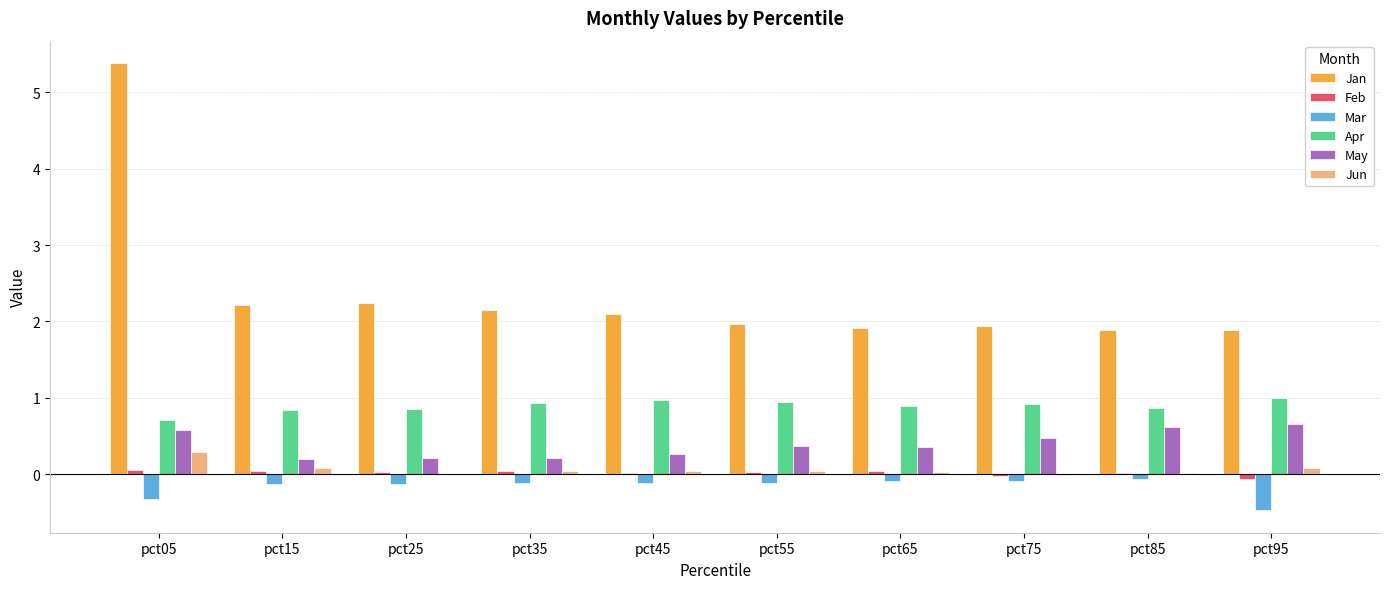

What is the difference between the May values at pct35 and pct95?

0.4